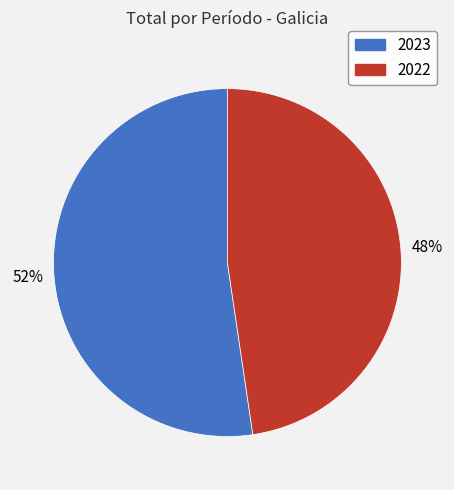

To the nearest percent, what is the average slice percentage?

50%